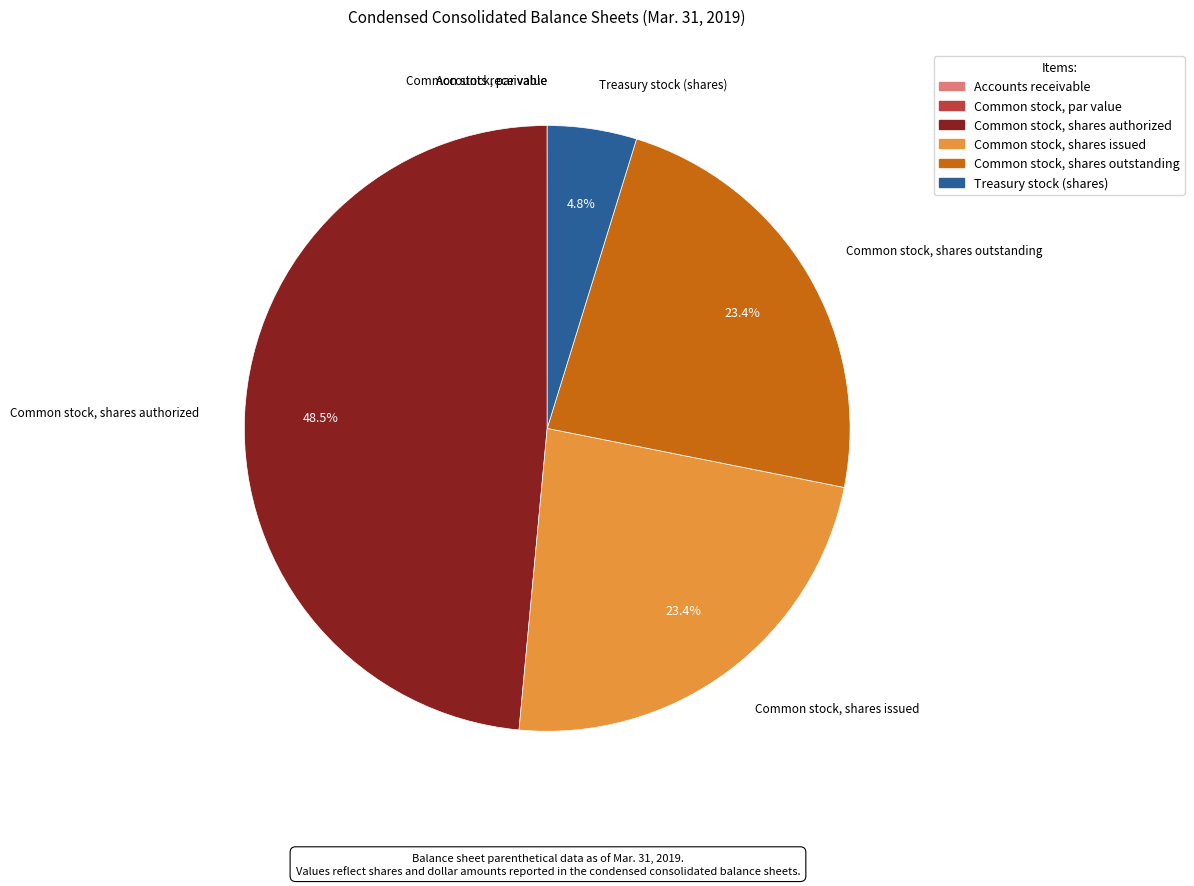

Which category has the biggest portion of the pie?

Common stock, shares authorized